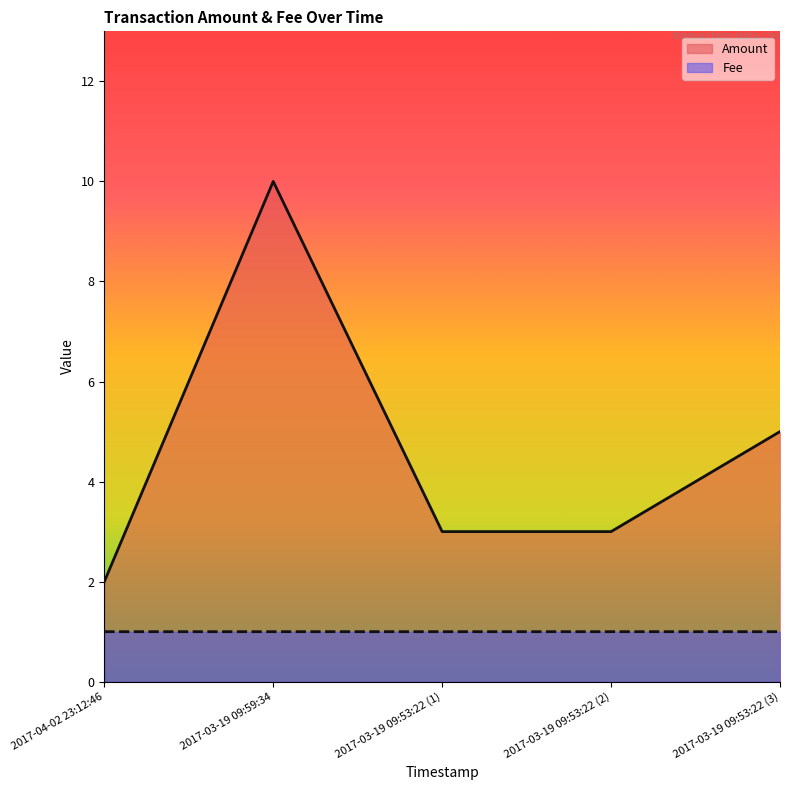

What is the total value across all series at 2017-03-19 09:53:22 (1)?

4.0